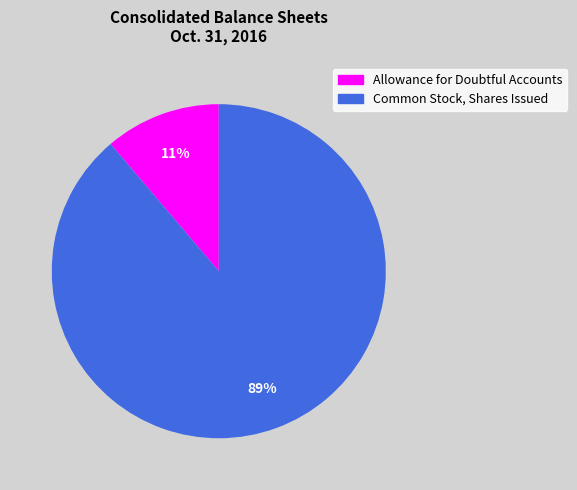

The Allowance for Doubtful Accounts slice represents 1% of the pie. True or false?

False